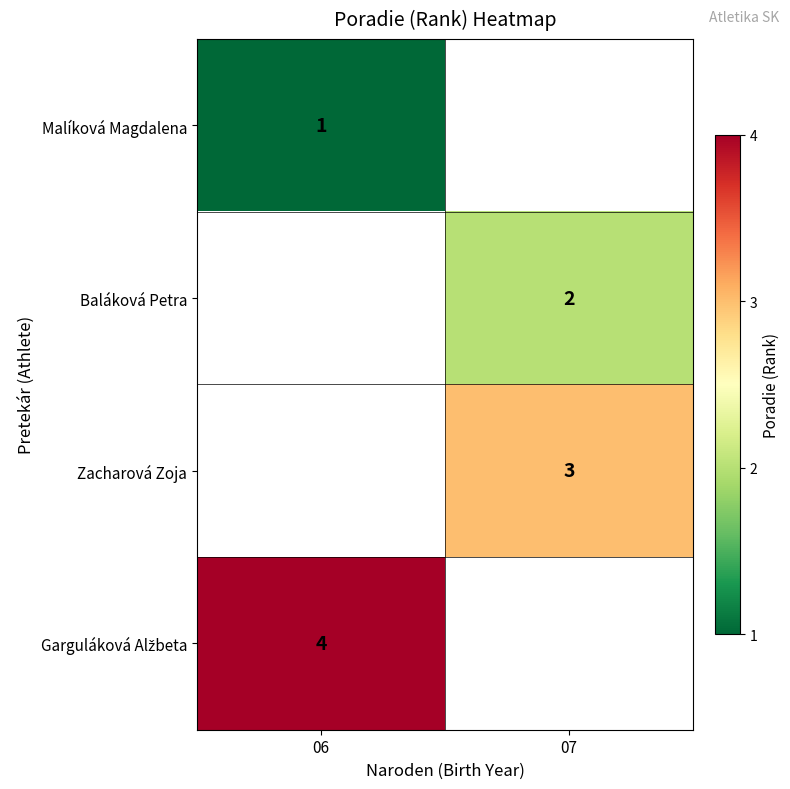

True or false: Malíková Magdalena has a value of 1 at 06.

True